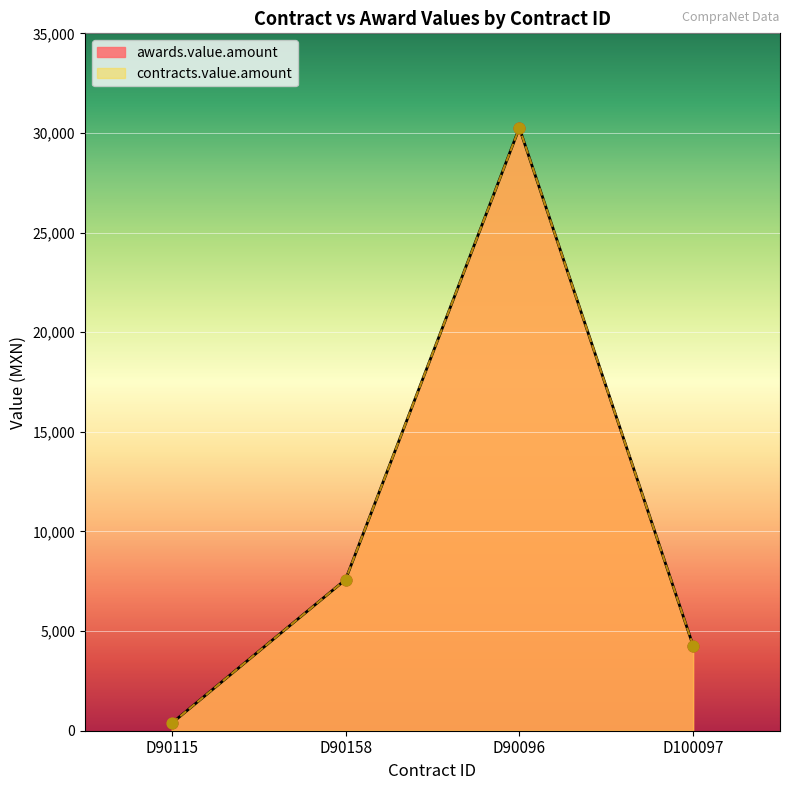

Is the value of awards.value.amount at D90115 greater than the value of contracts.value.amount at D90158?

No